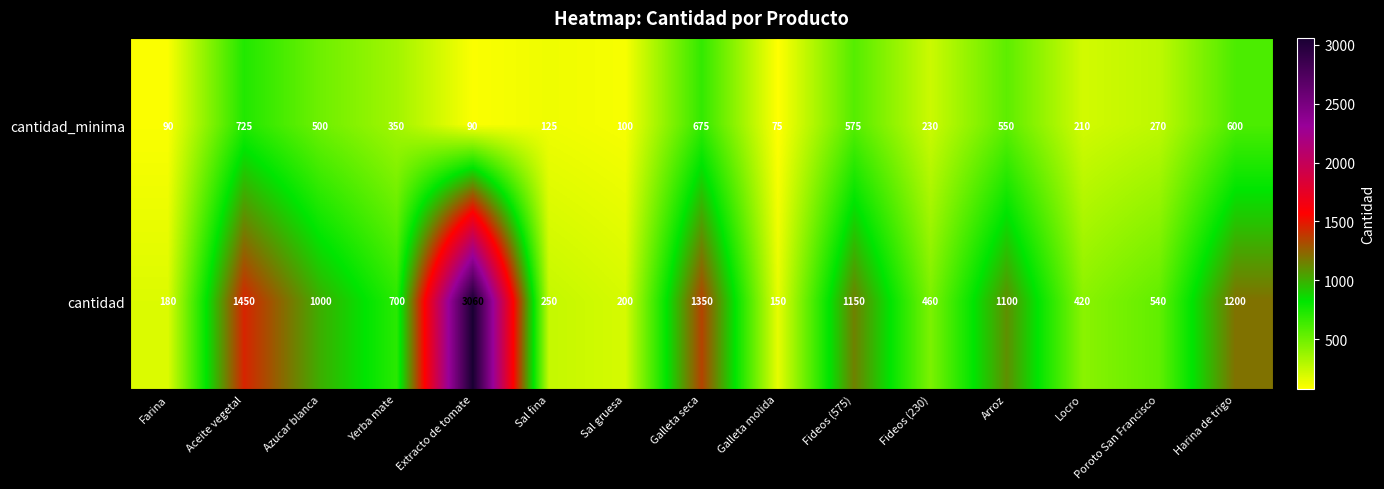

The cantidad series shows 150 at Galleta molida. True or false?

True